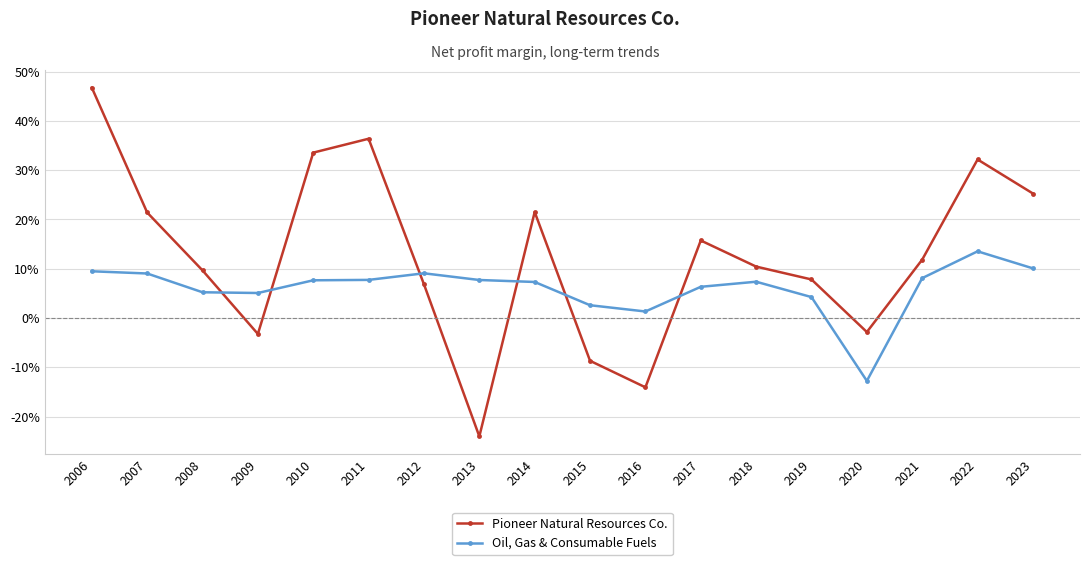

Where does the Pioneer Natural Resources Co. series first go above 0?

2006